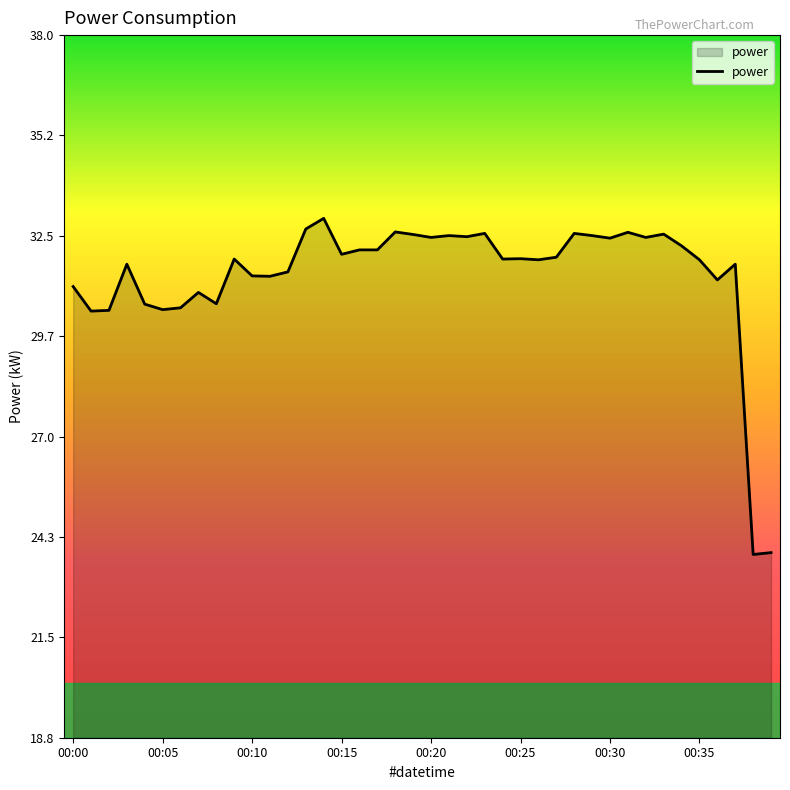

What is the minimum value shown in the chart?

23.8